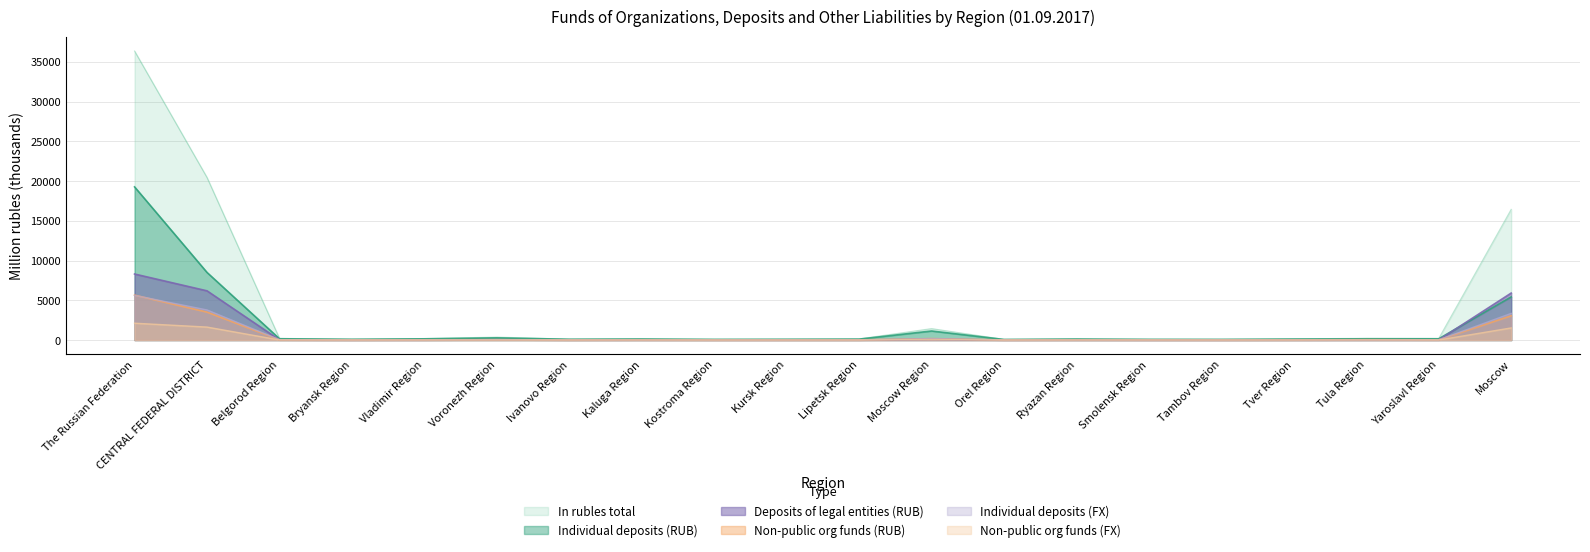

True or false: Individual deposits (RUB) and Individual deposits (FX) cross at least once.

False